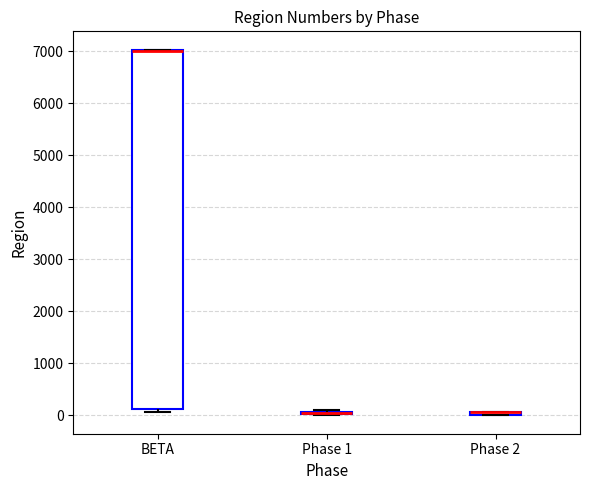

Comparing the boxes themselves (not the whiskers), which one is the tallest?

BETA